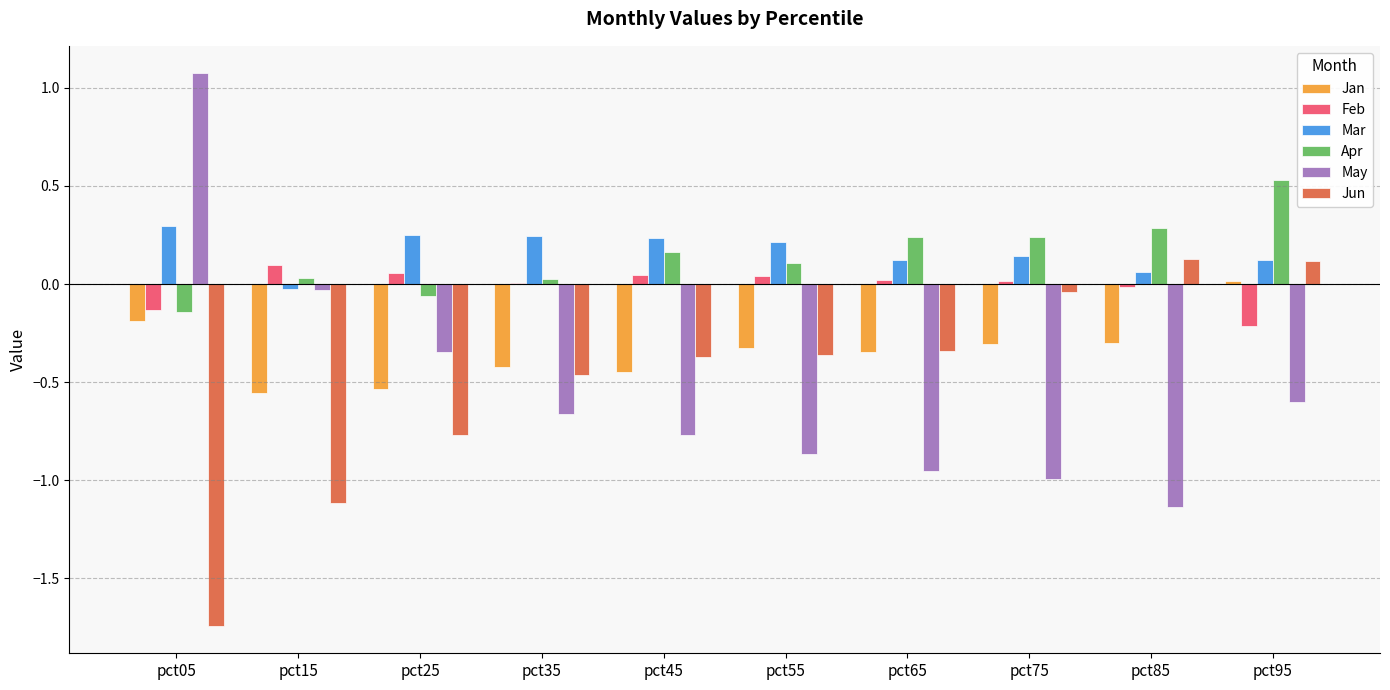

Between pct05 and pct75, which series saw the biggest shift?

May